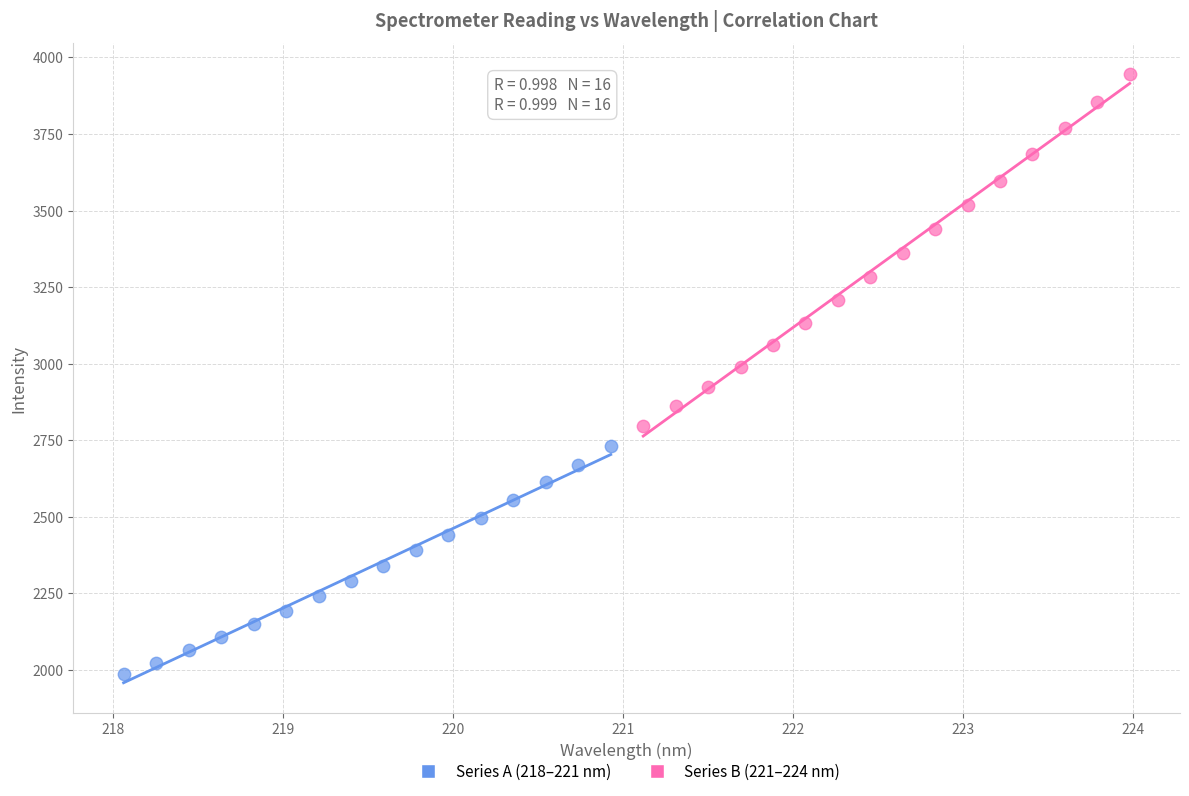

Which series has the widest spread of Y values?

Series B (221–224 nm)